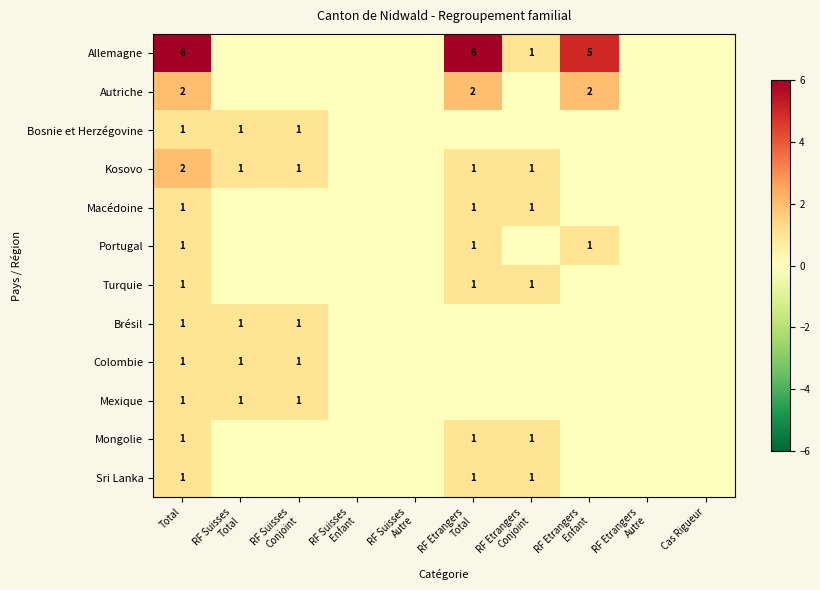

The Sri Lanka series shows 0 at RF Etrangers Enfant. True or false?

False